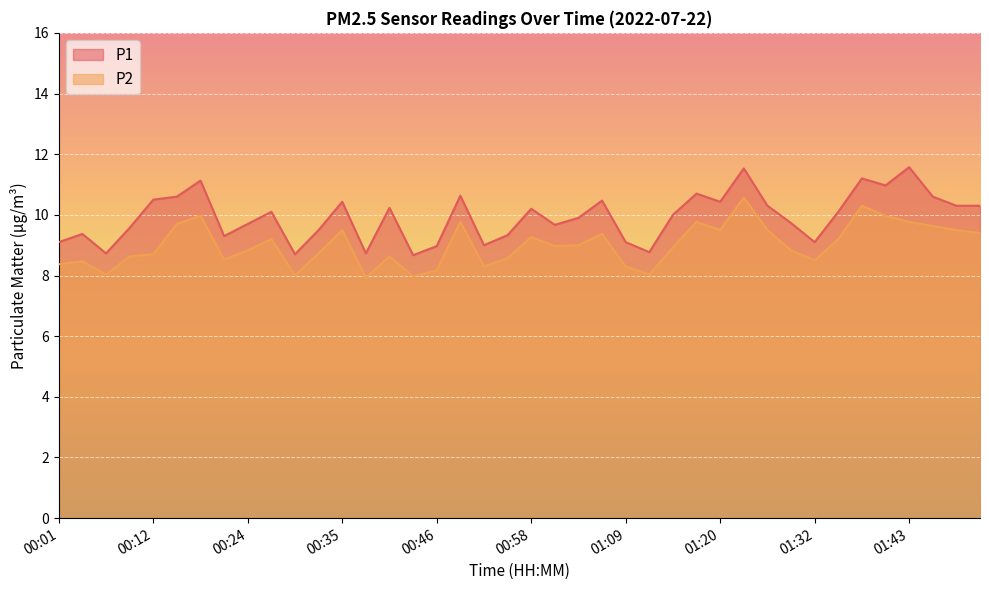

List the labels in order of P1 value, smallest first.

00:43, 00:29, 00:07, 00:38, 01:12, 00:46, 00:52, 00:01, 01:09, 01:32, 00:21, 00:55, 00:04, 00:32, 00:10, 01:00, 00:24, 01:29, 01:03, 01:15, 00:27, 01:34, 00:58, 00:41, 01:26, 01:49, 01:51, 00:35, 01:20, 01:06, 00:12, 00:15, 01:46, 00:49, 01:17, 01:40, 00:18, 01:37, 01:23, 01:43